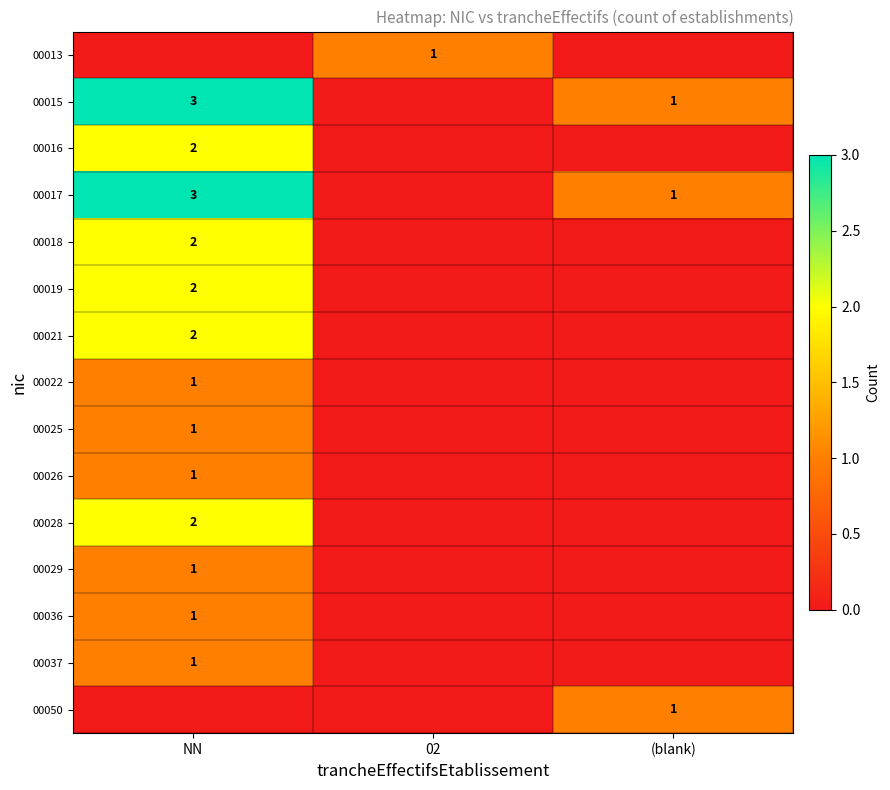

True or false: 00050 has a value of 1 at (blank).

True